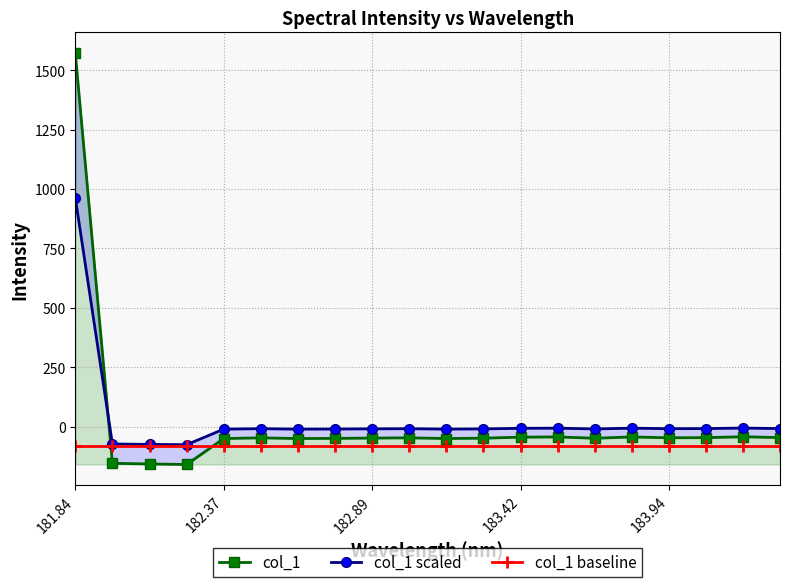

What are all the series names shown in the legend?

col_1, col_1 scaled, col_1 baseline